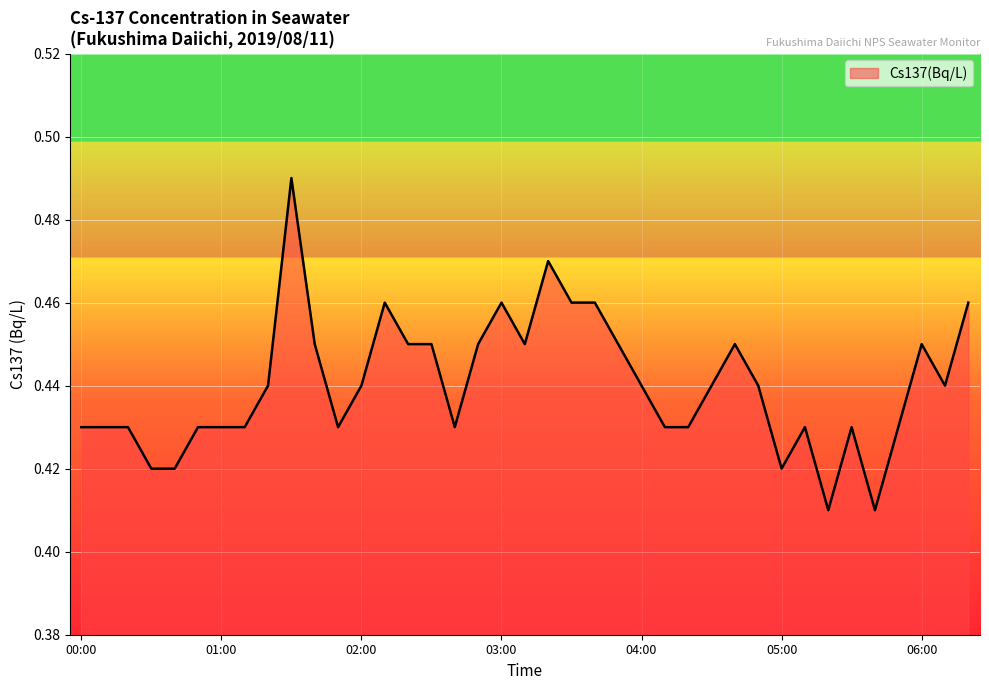

What is the label of the 31st point from the right?

01:20